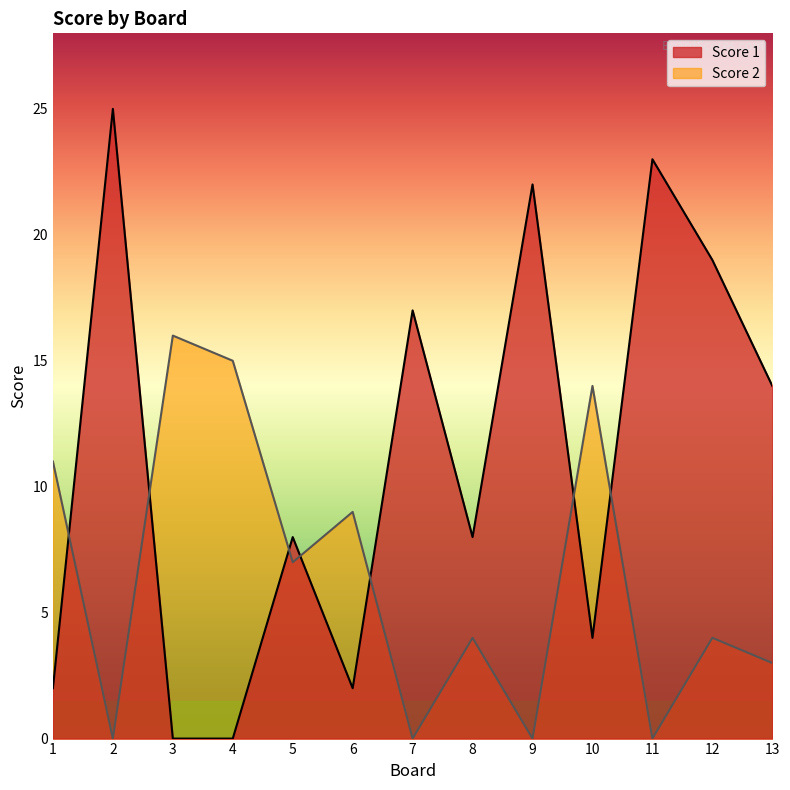

What is the difference between the maximum and minimum values in the Score 2 series?

16